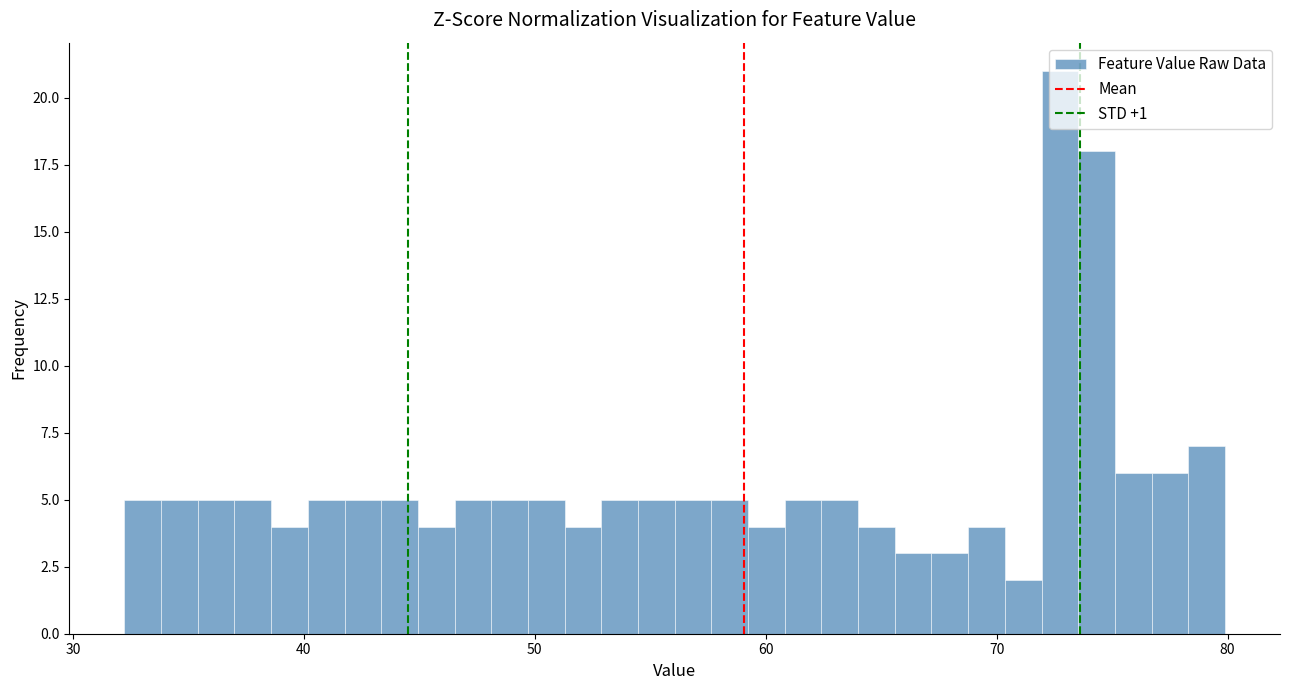

Read against the x-axis, roughly where is the centre of the tallest bar?

73